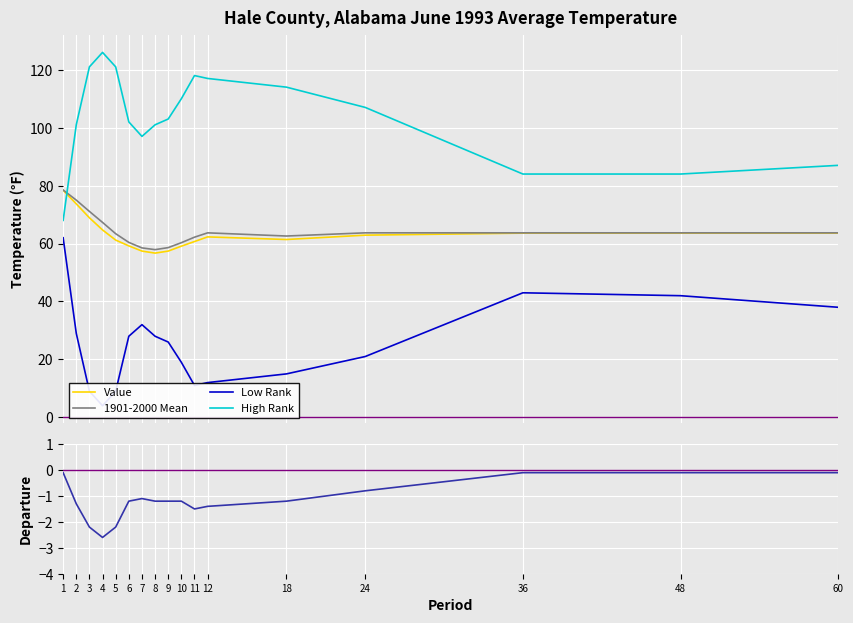

What value does the 1901-2000 Mean series have at 4?

67.3